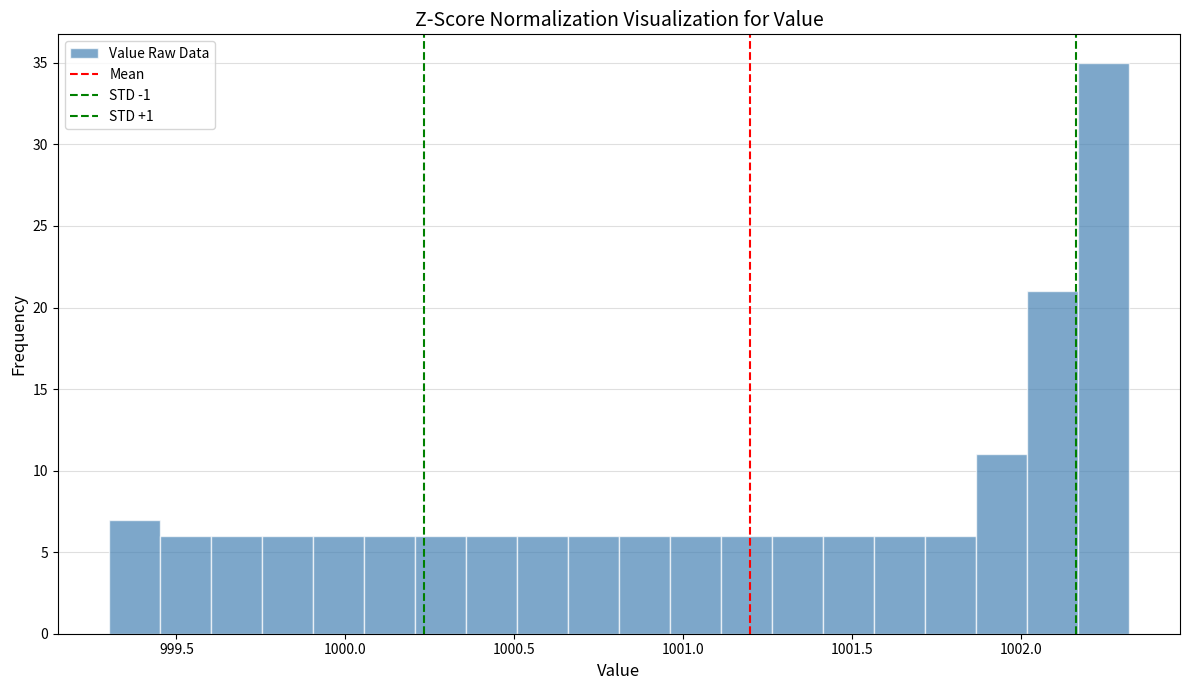

Read against the x-axis, roughly where is the centre of the tallest bar?

1002.25